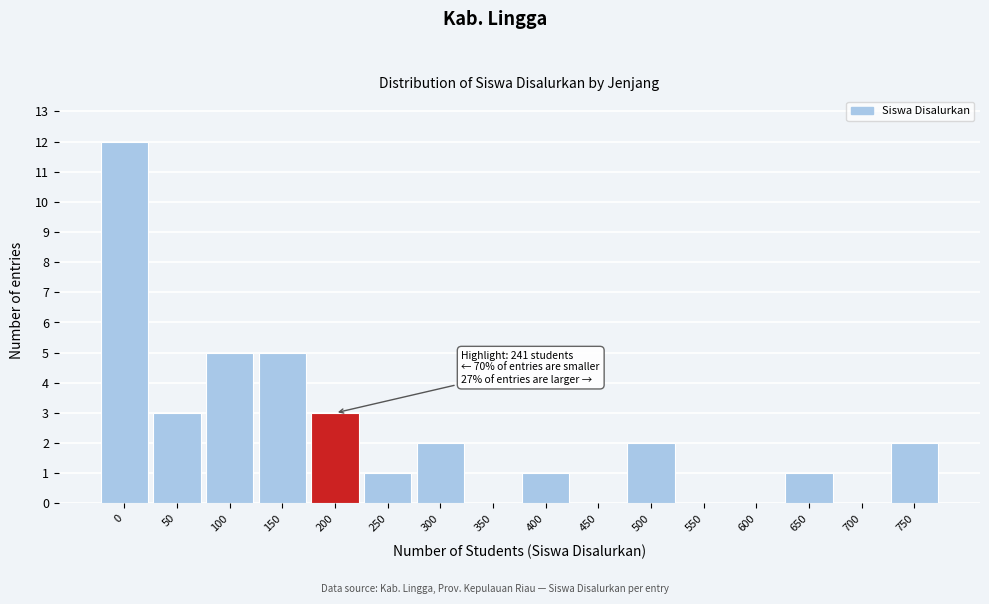

Reading left to right, transcribe all the data shown in this chart.

0=12	50=3	100=5	150=5	200=3	250=1	300=2	350=0	400=1	450=0	500=2	550=0	600=0	650=1	700=0	750=2